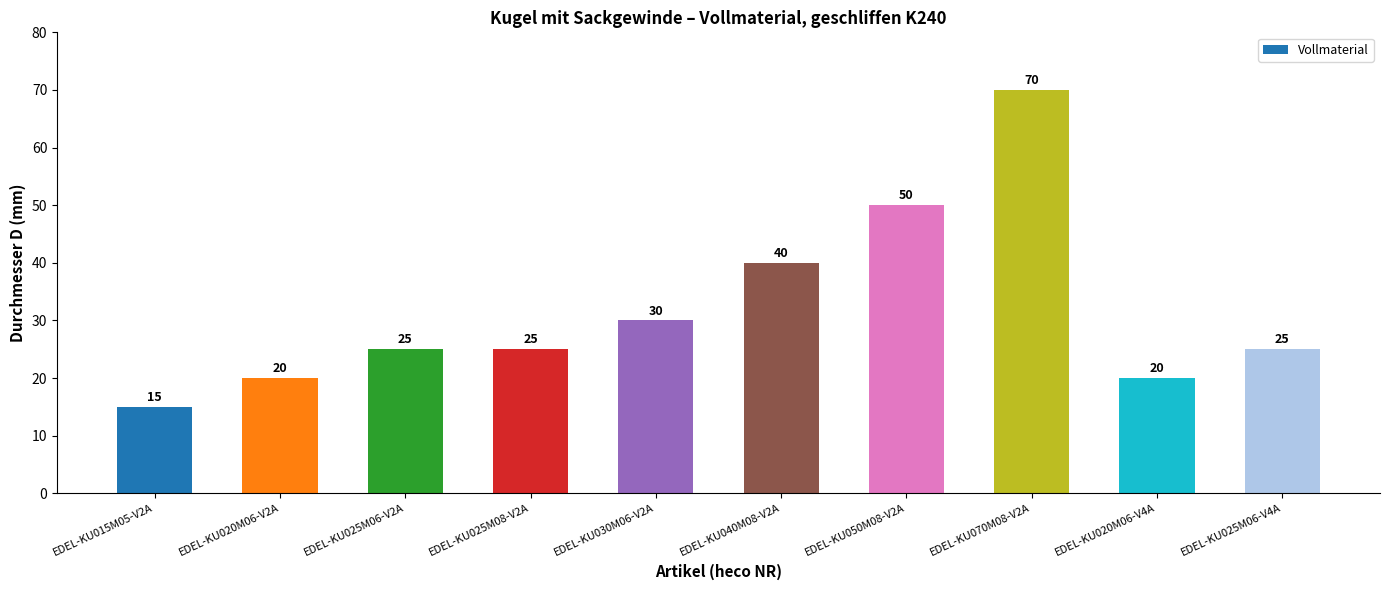

Reading left to right, what are all the values shown in this chart?

15	20	25	25	30	40	50	70	20	25